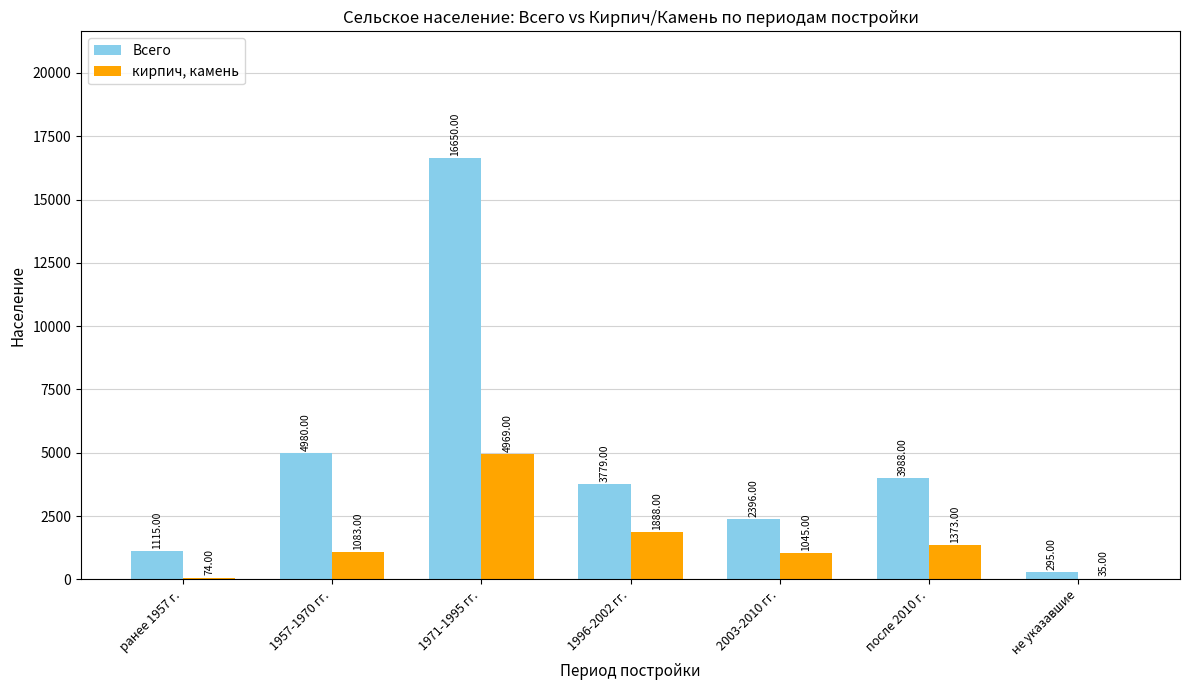

Reading left to right, transcribe all the data shown in this chart.

Всего: 1115	4980	16650	3779	2396	3988	295
кирпич, камень: 74	1083	4969	1888	1045	1373	35